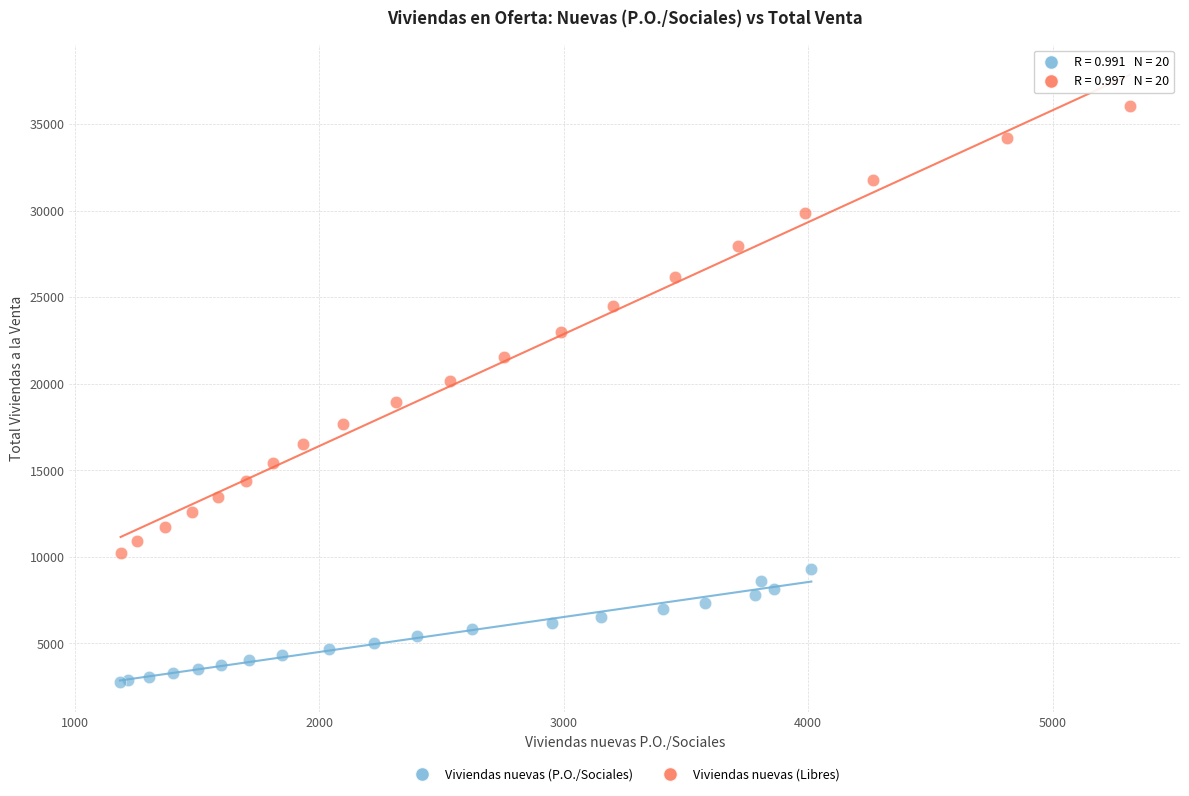

Which series reaches the minimum Y coordinate?

Viviendas nuevas (P.O./Sociales)